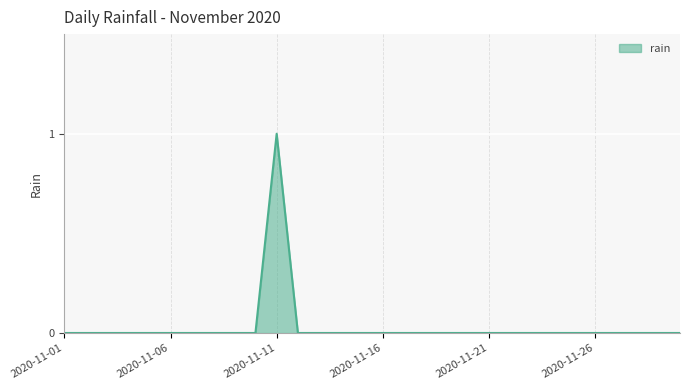

Does the chart display data point markers on the line(s)?

No